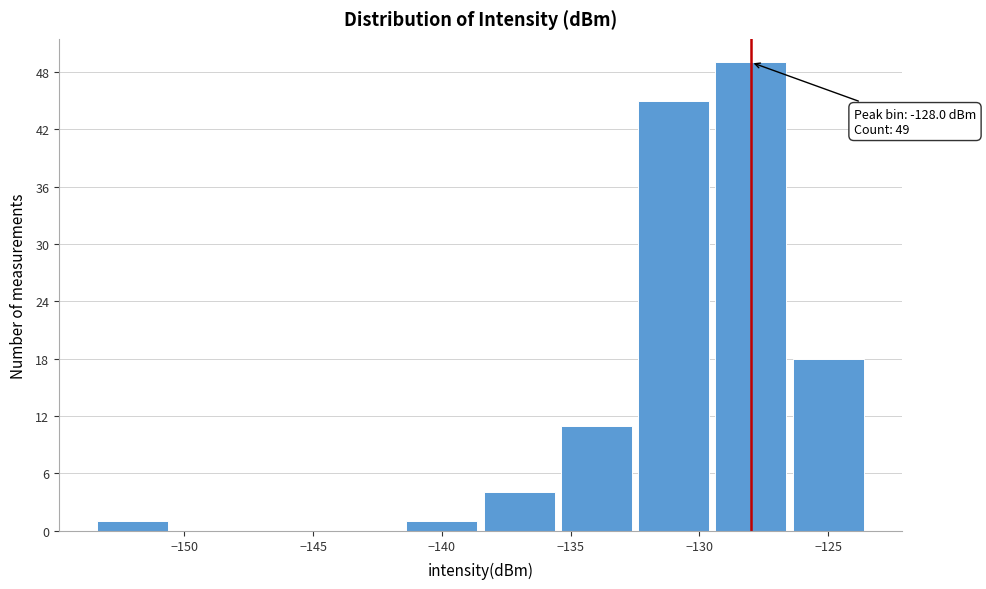

Which range on the x-axis has the tallest bar?

-129.5 to -126.5